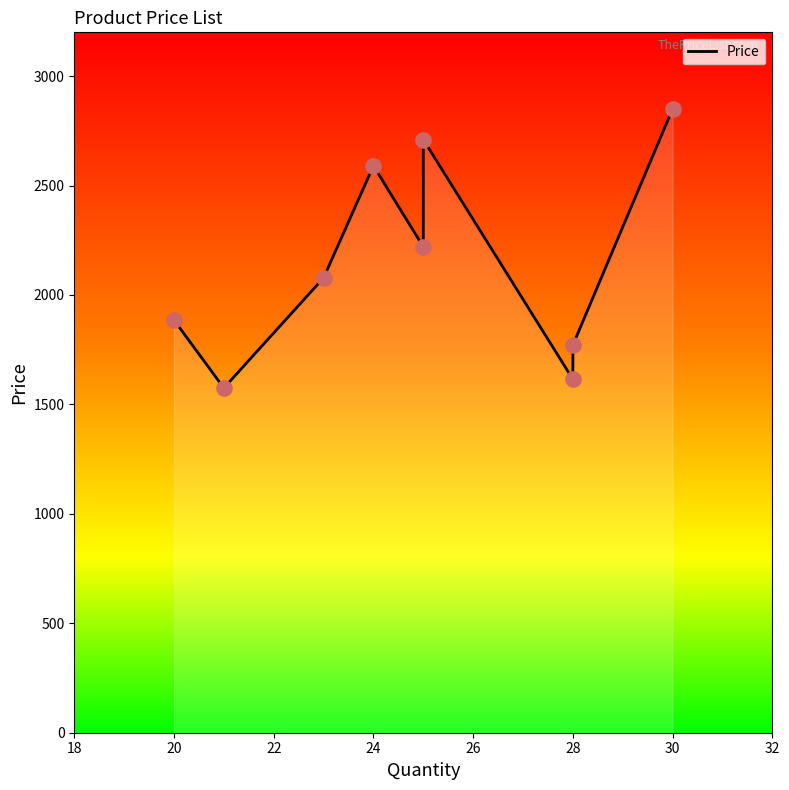

Between 30 and 20, which is larger?

30